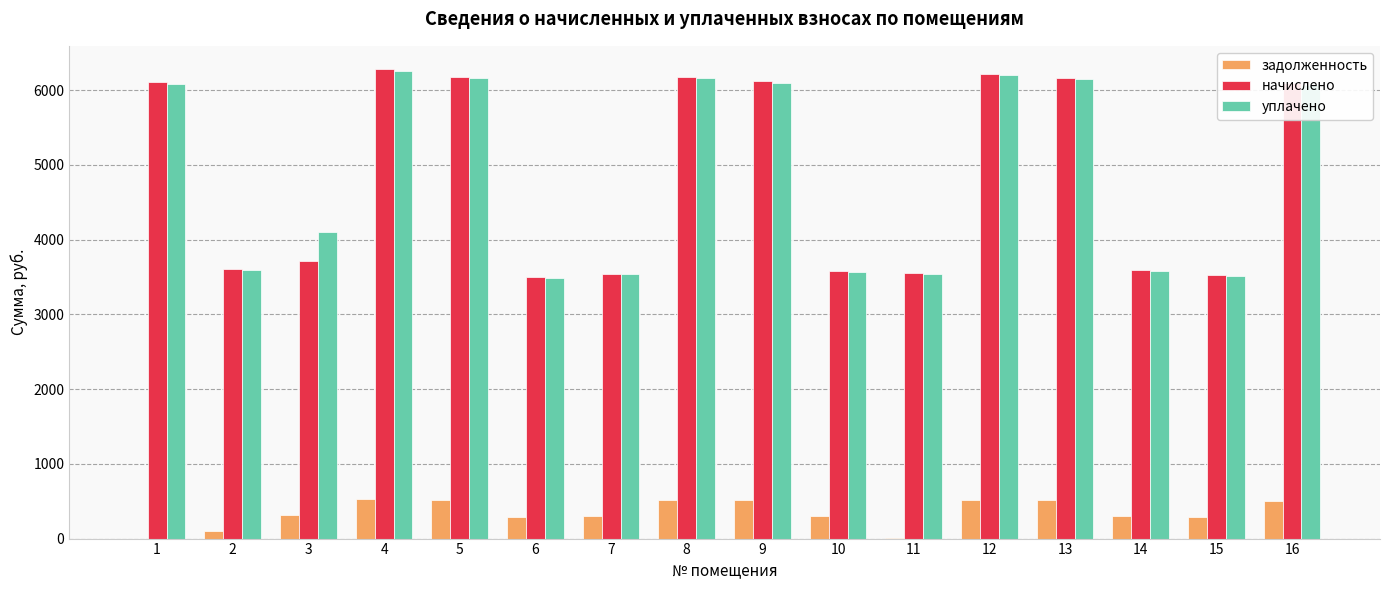

Is the value of задолженность at 15 greater than the value of начислено at 4?

No